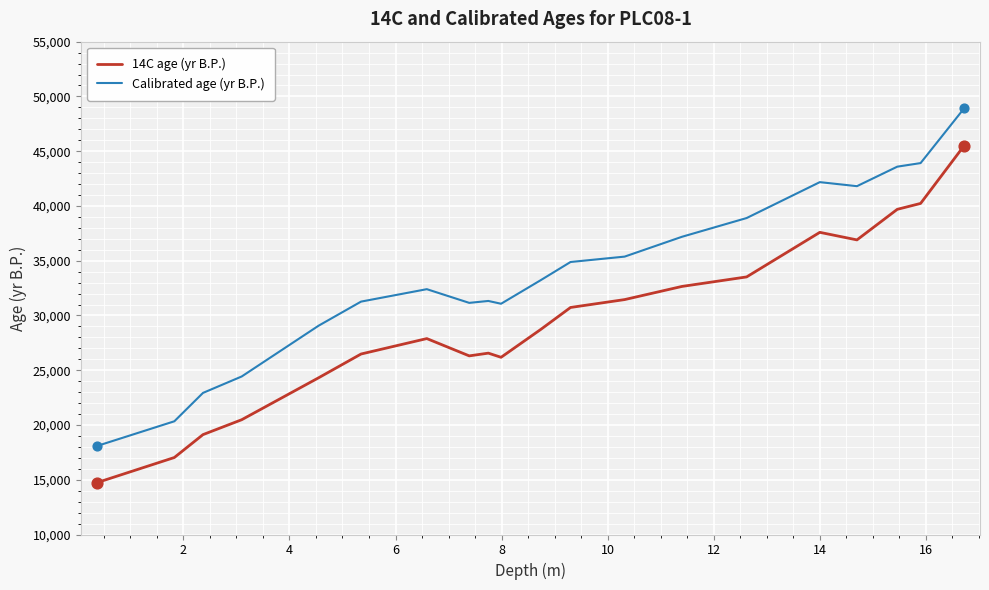

What are all the series names shown in the legend?

14C age (yr B.P.), Calibrated age (yr B.P.)